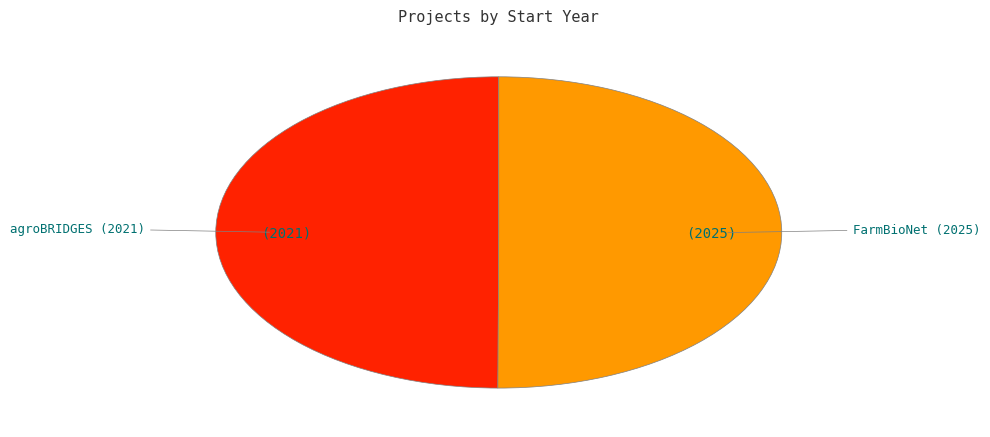

How many segments does this pie chart have?

2